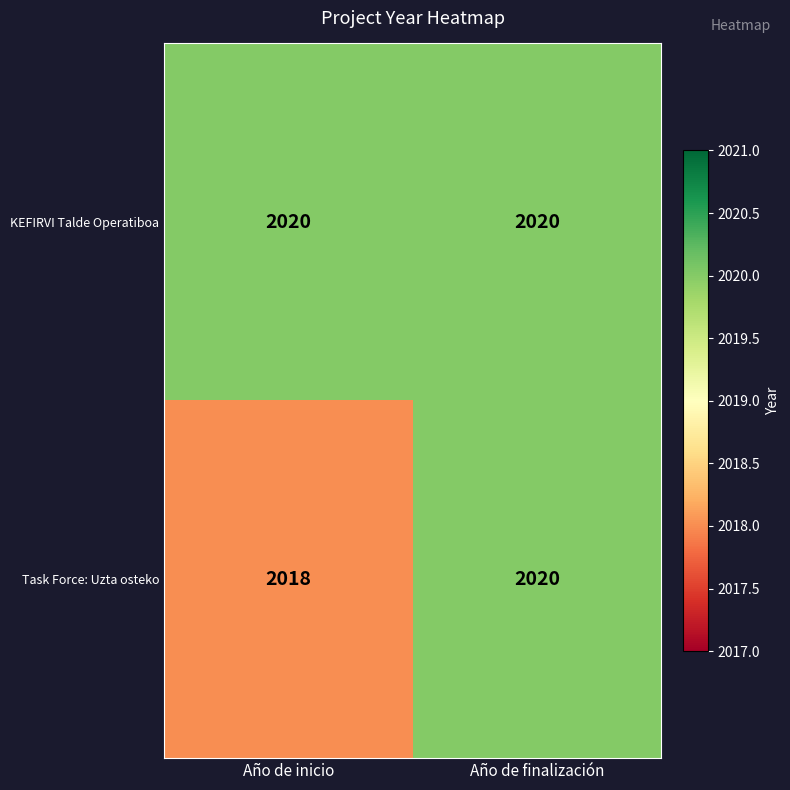

What is the total value across all series at Año de finalización?

4040